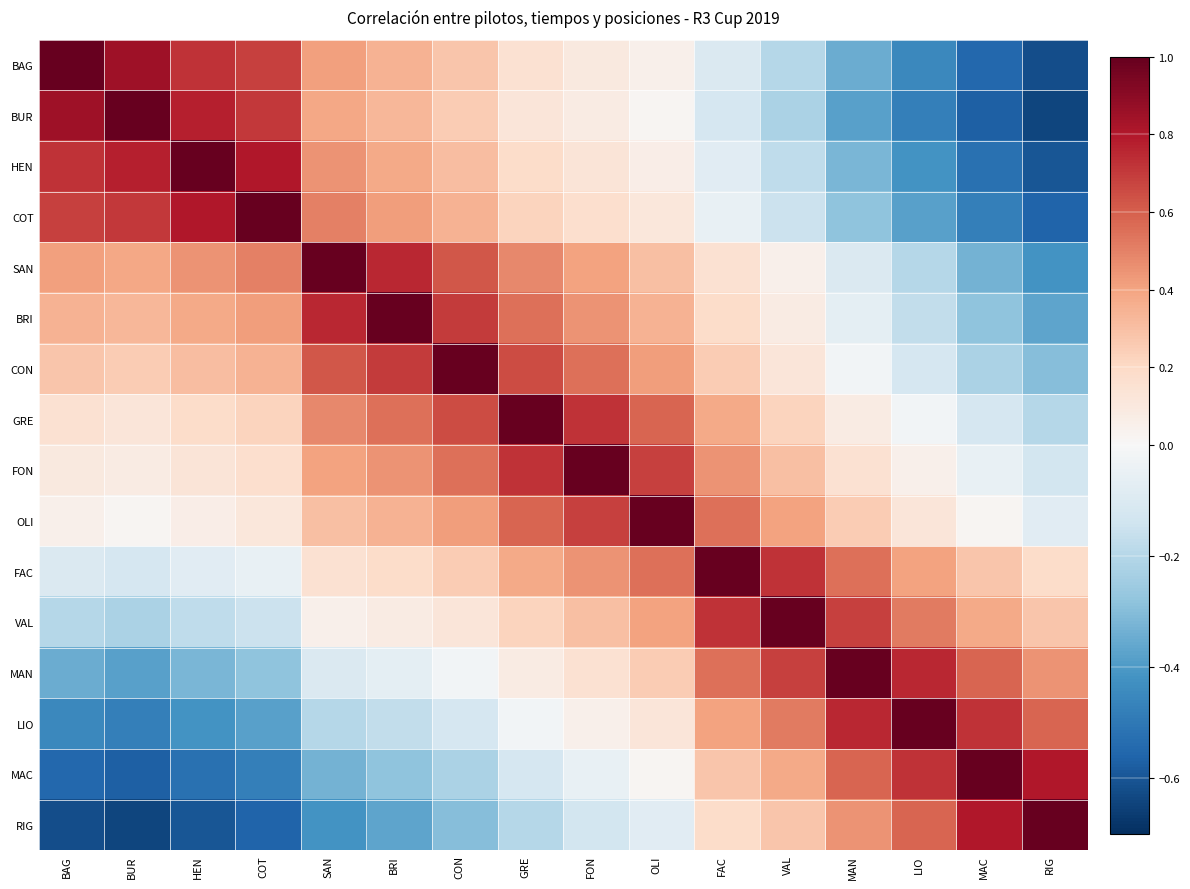

Count the number of categories in the chart.

16